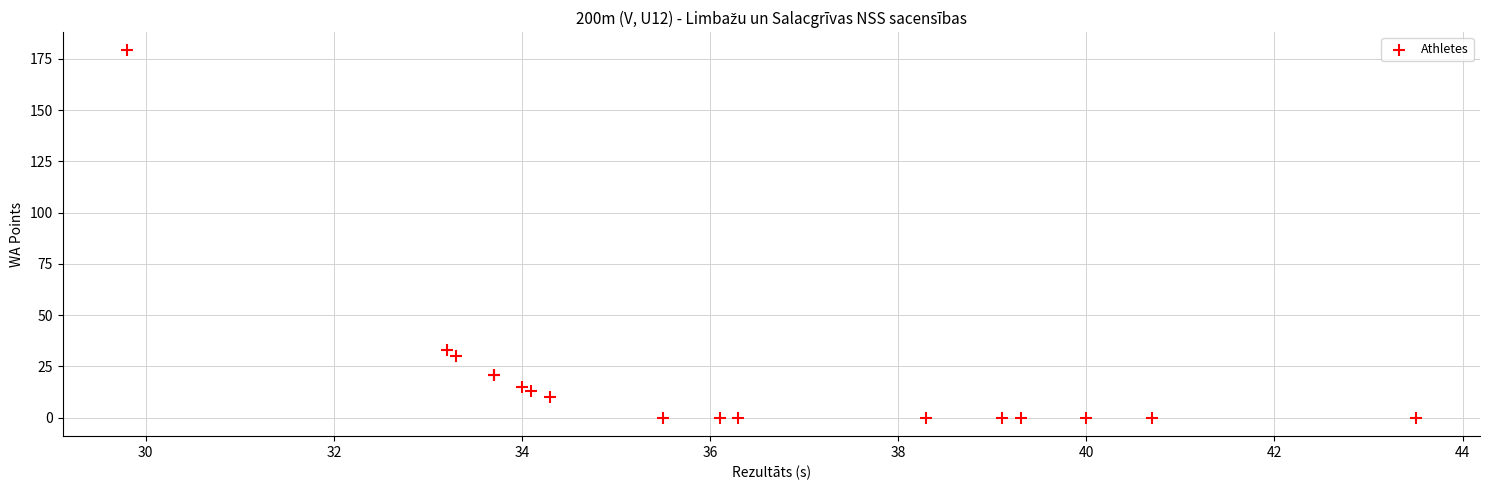

What Y value in the scatter plot is closest to 89?

33